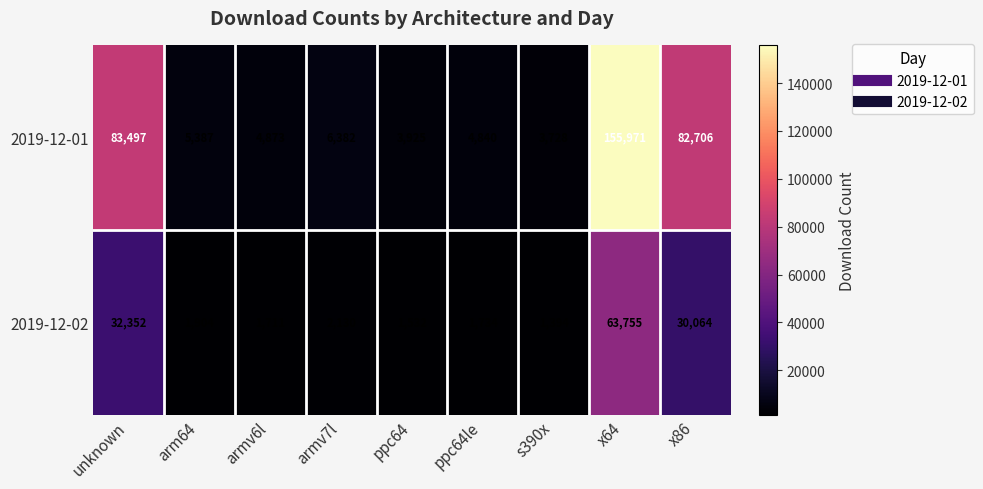

What is the difference between the highest and lowest values at s390x?

2334